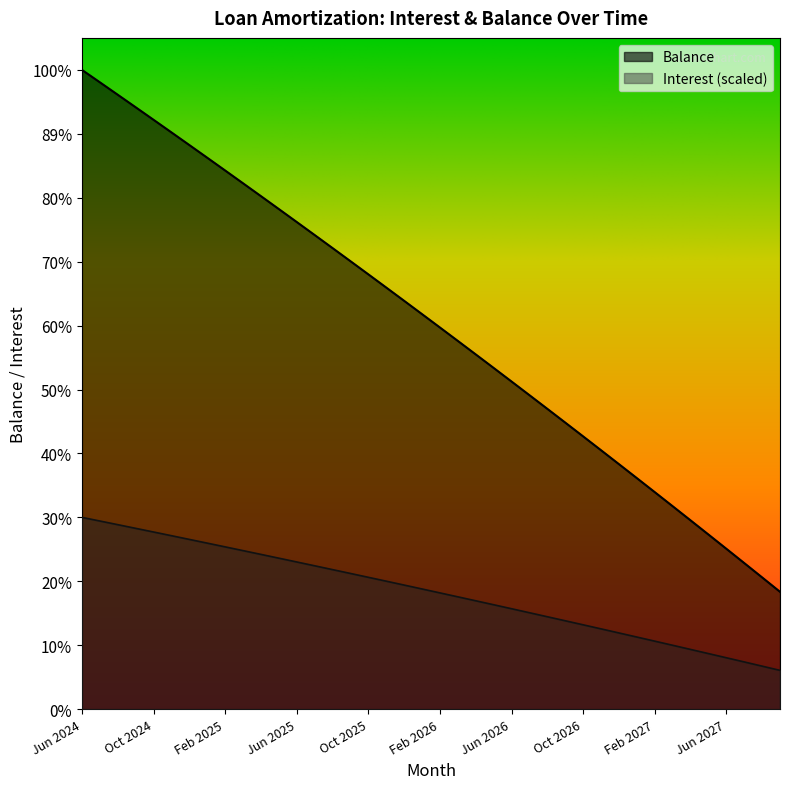

Is the value of Balance at Feb 2027 greater than the value of Interest at 27?

Yes